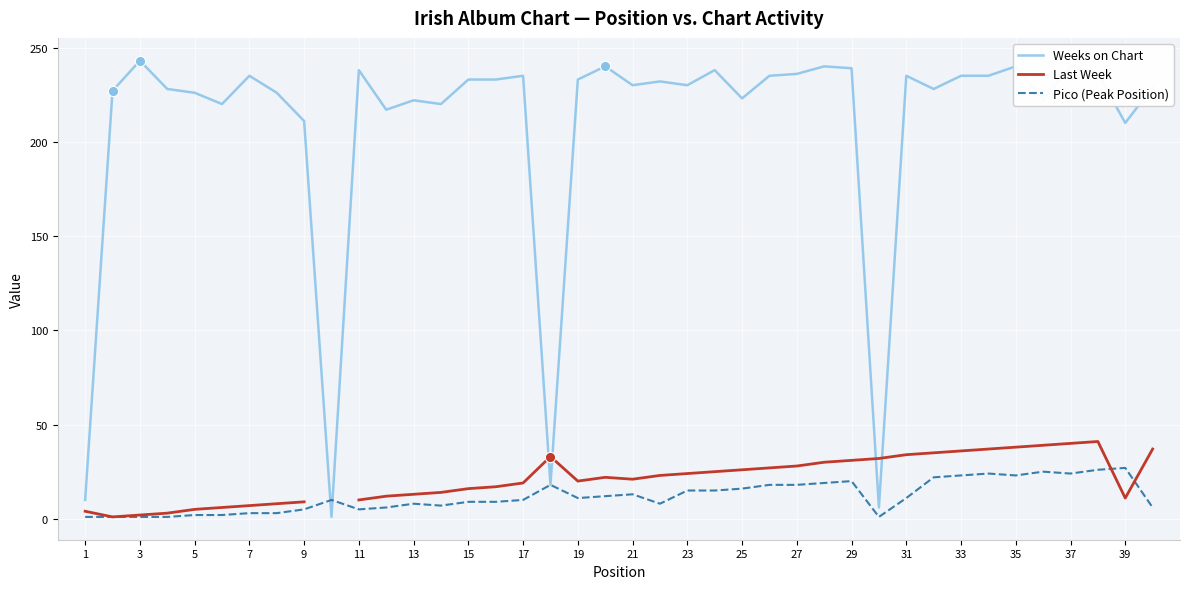

What are all the series names shown in the legend?

Weeks on Chart, Last Week, Pico (Peak Position)